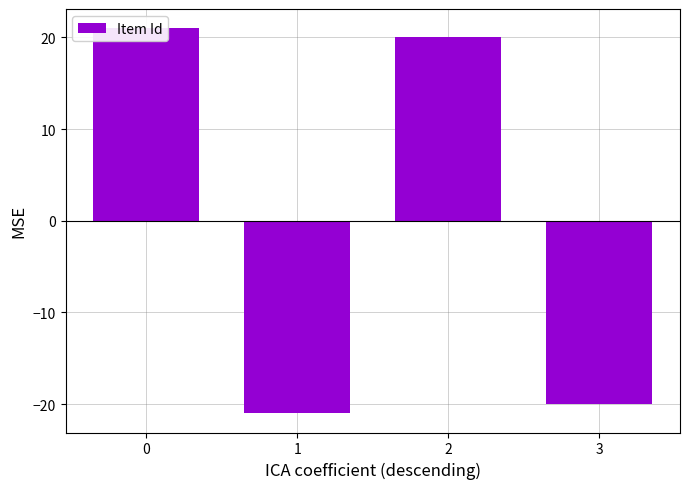

Reading left to right, what are all the values shown in this chart?

21	-21	20	-20